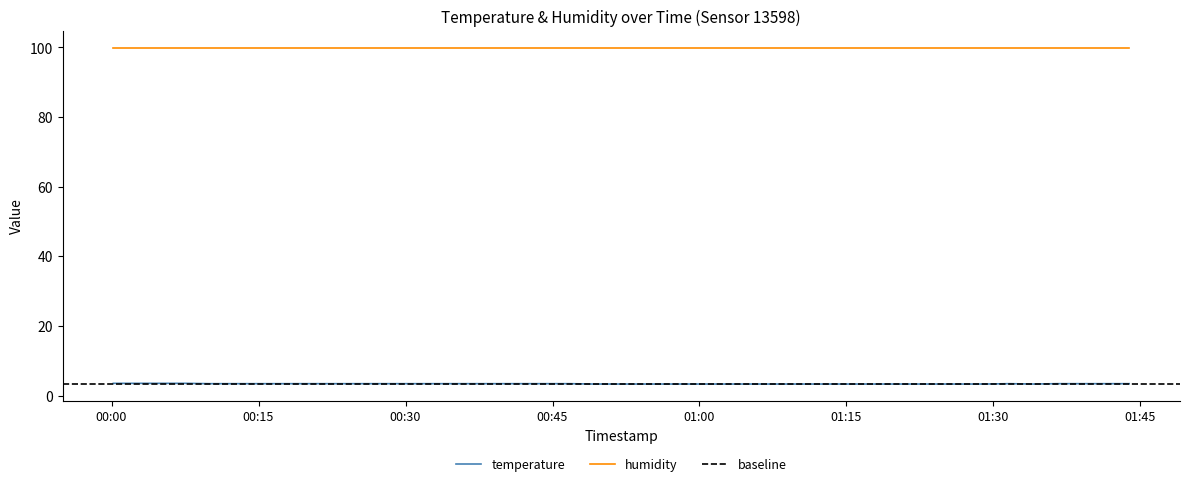

What is the maximum value for temperature?

3.5